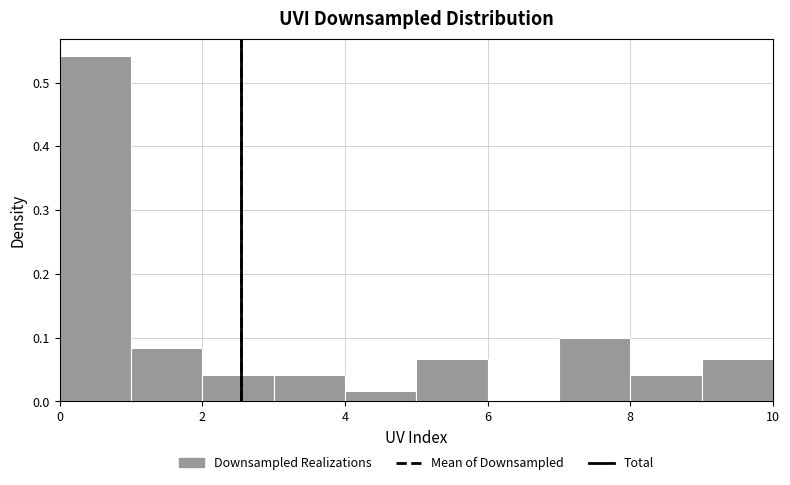

How tall is the bar that spans 2 to 3 on the x-axis? The values are not printed on the chart, so give them approximately, as read against the axis.

0.04